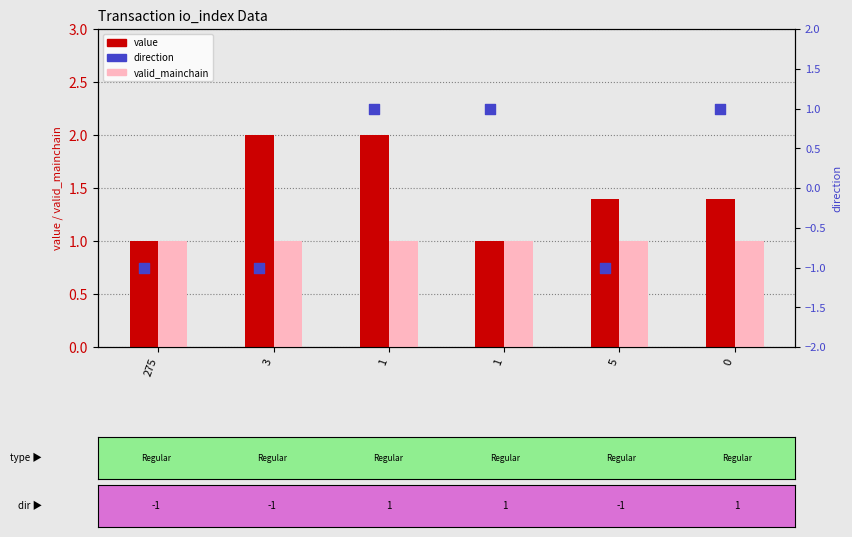

At how many categories does at least one series exceed 1?

4